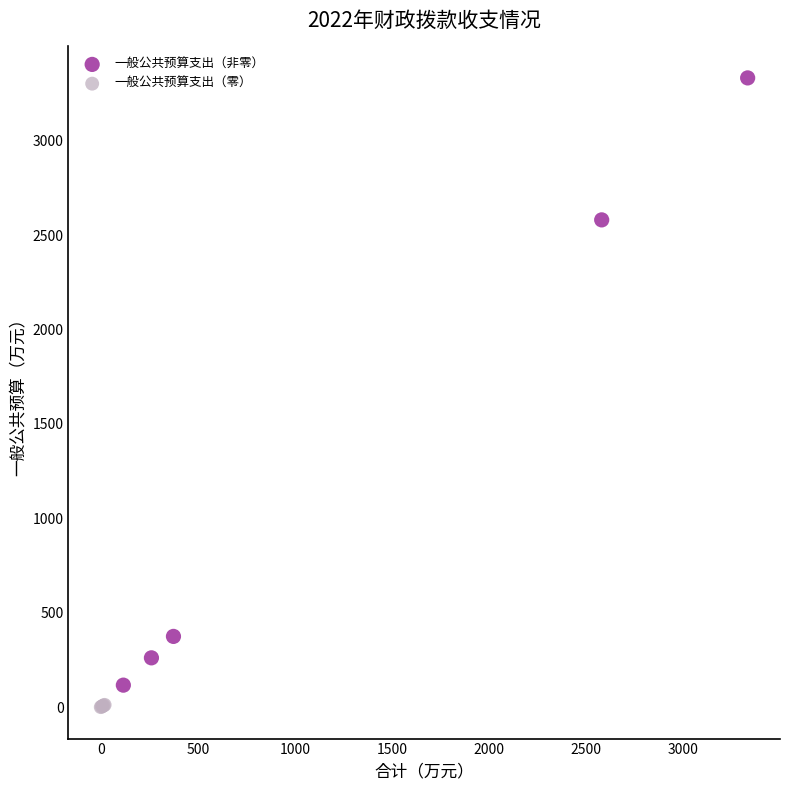

Which series reaches the maximum Y coordinate?

一般公共预算支出（非零）